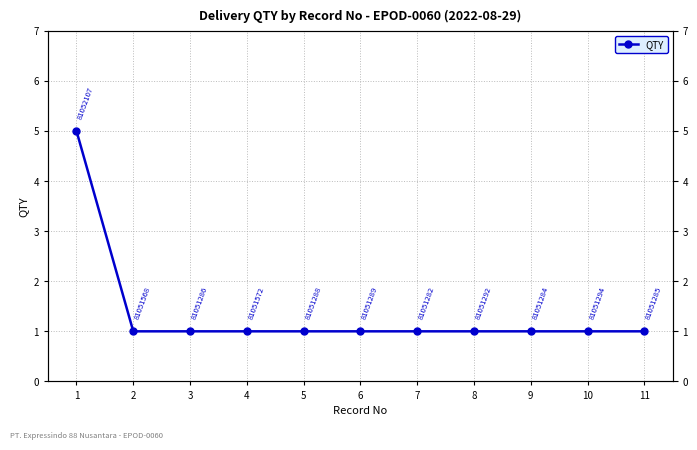

Does the chart display data point markers on the line(s)?

Yes